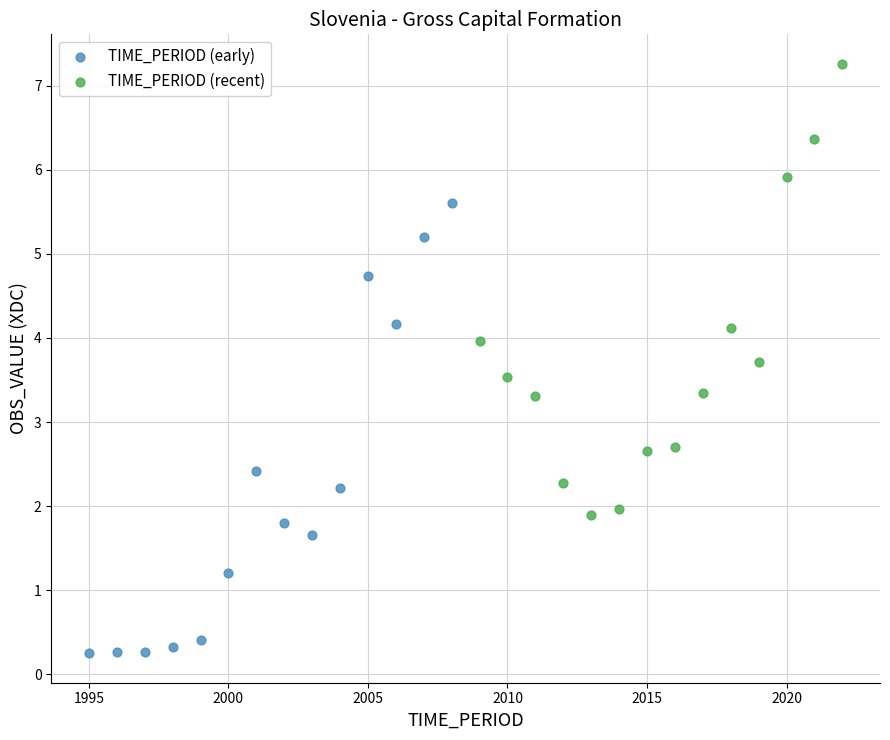

Which series contains the highest Y value?

TIME_PERIOD (recent)